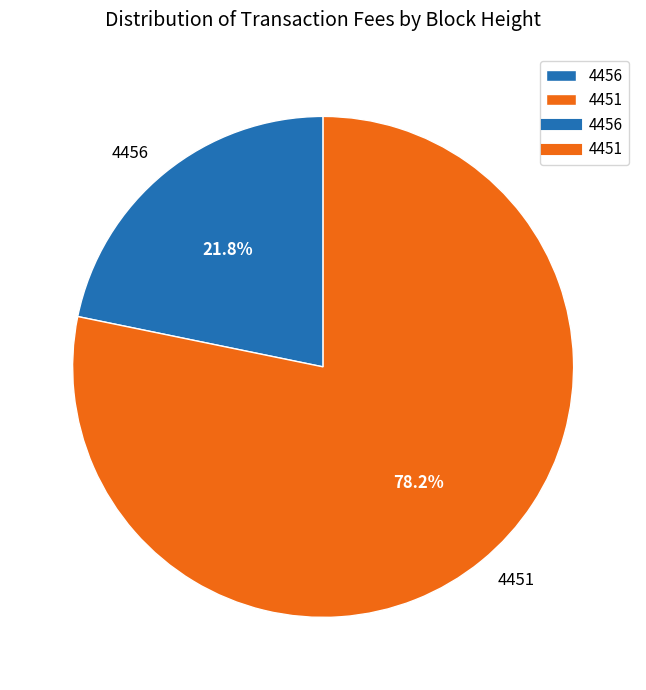

What is the ratio of the value at 4456 to the value at 4451?

0.3